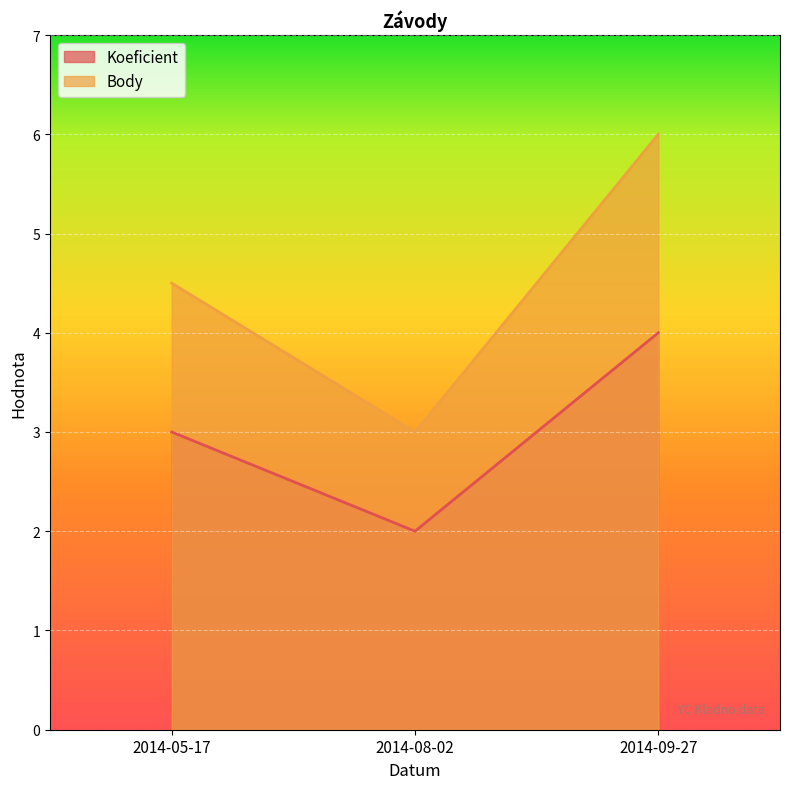

How many values in the Koeficient series are below 3?

1